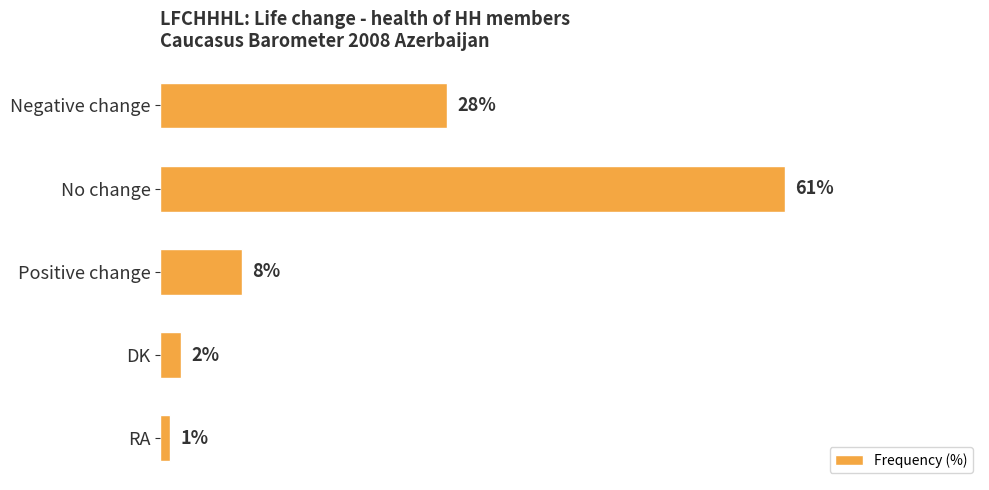

Which has a higher value, Positive change or DK?

Positive change